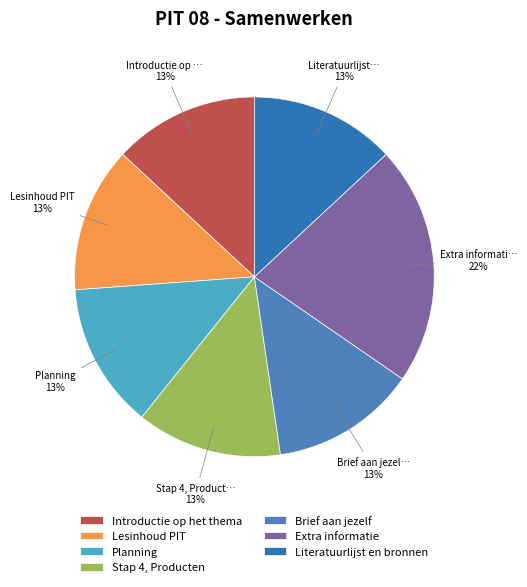

What percentage is NOT represented by Planning?

86.9%